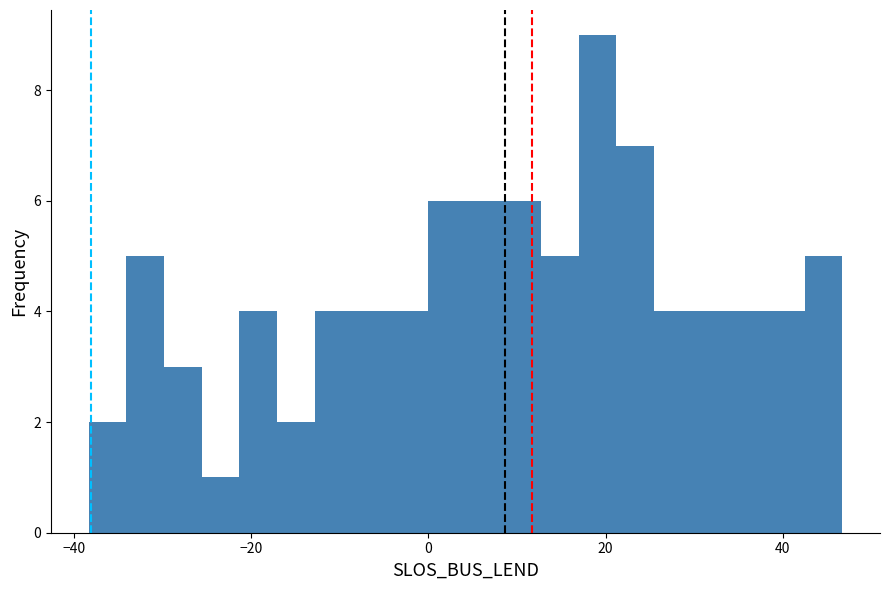

Around what value on the x-axis is the tallest bar? Give the approximate position of its centre, as read against the axis.

20